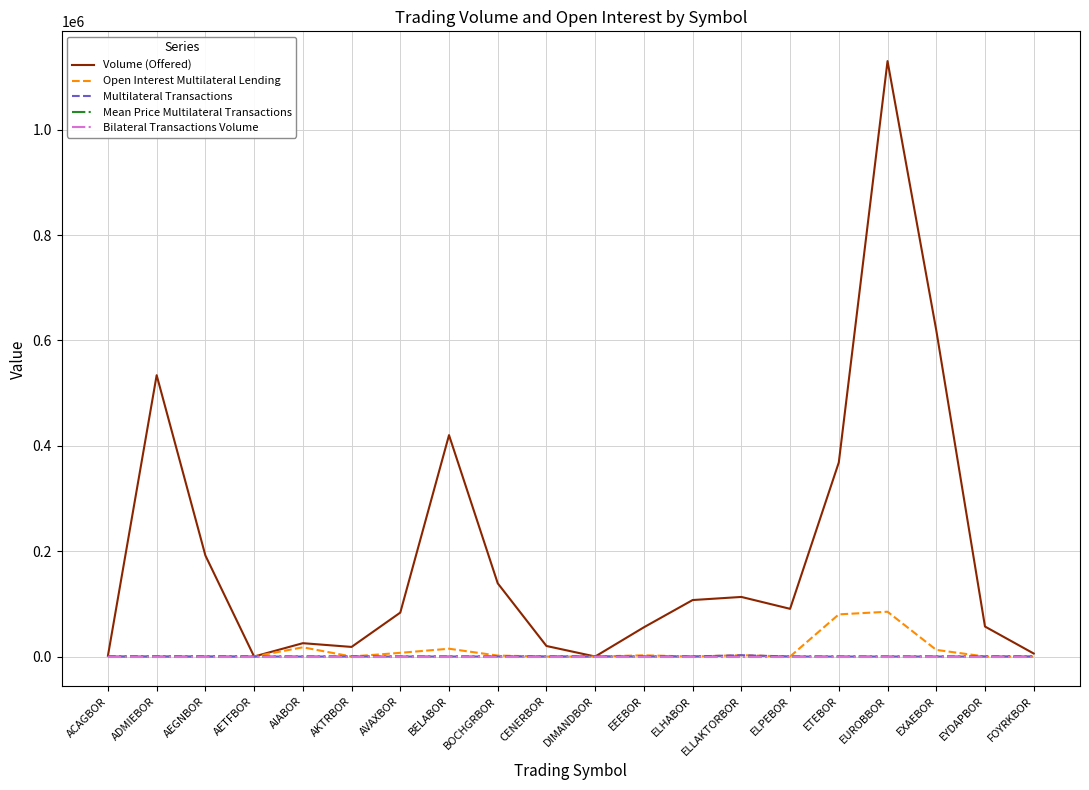

How many lines are shown in the chart?

5